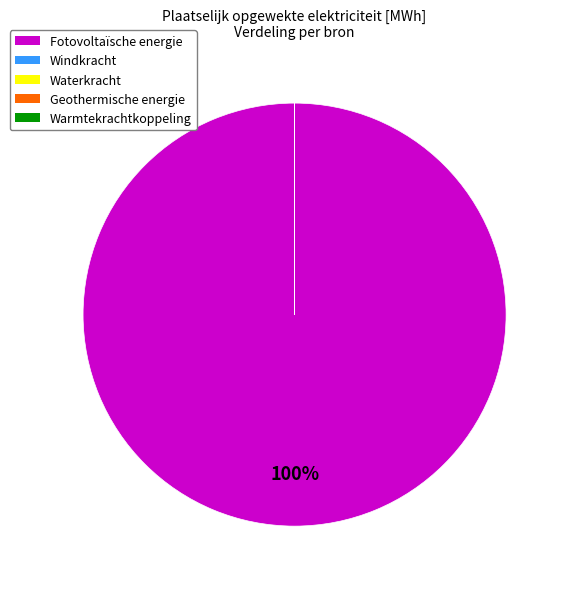

To the nearest percent, what is the average slice percentage?

20%